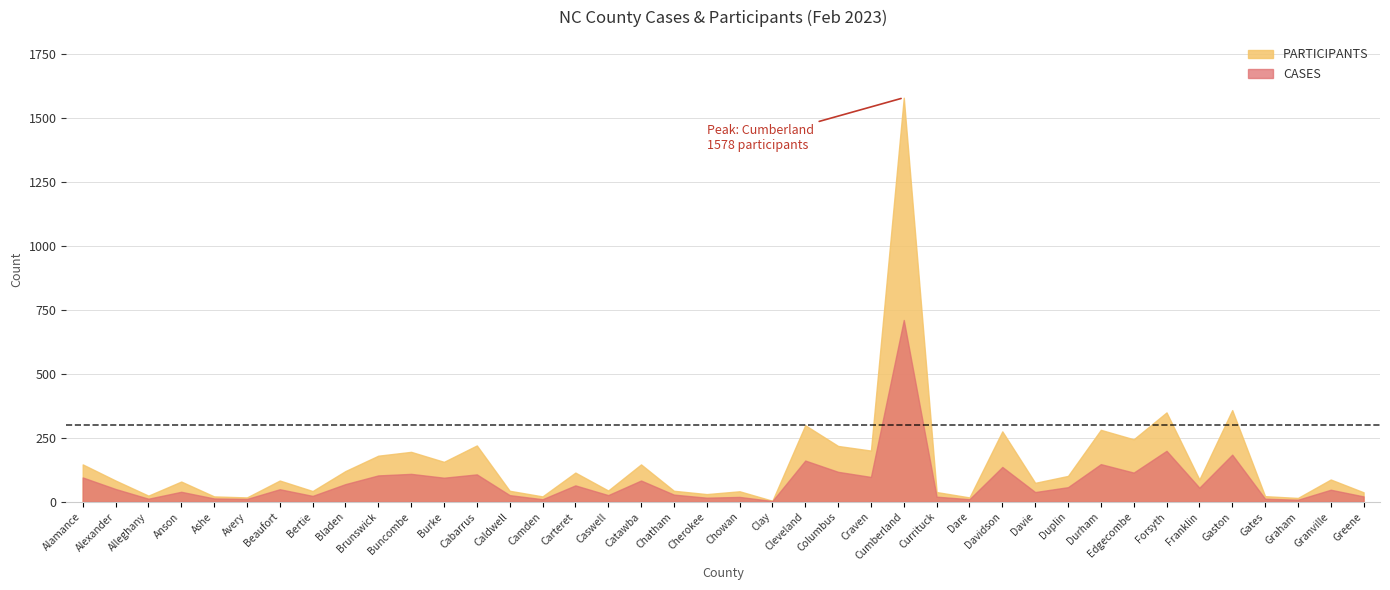

The value of CASES at Clay is 4. True or false?

False